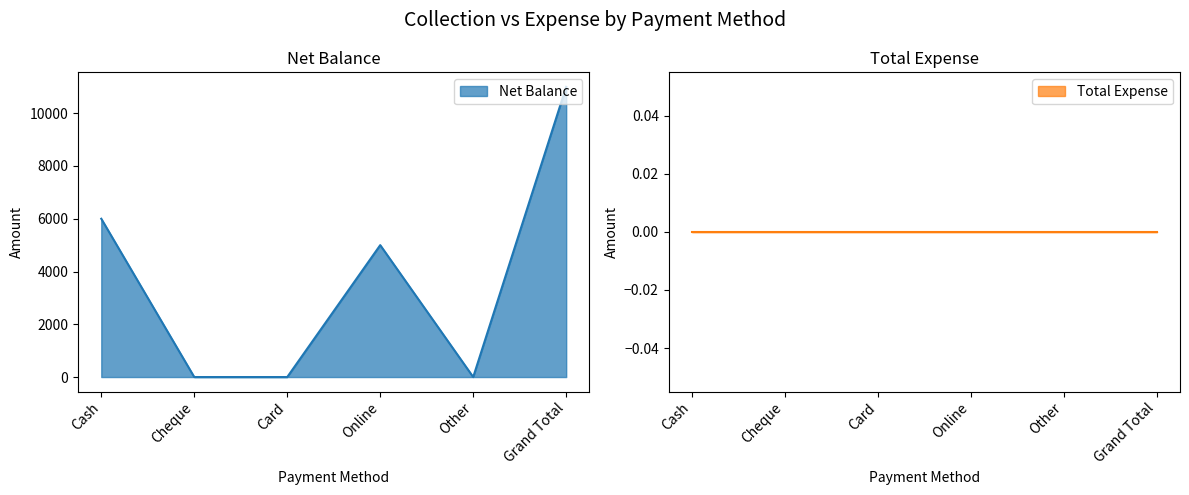

At which category does the data reach its first local valley?

Other